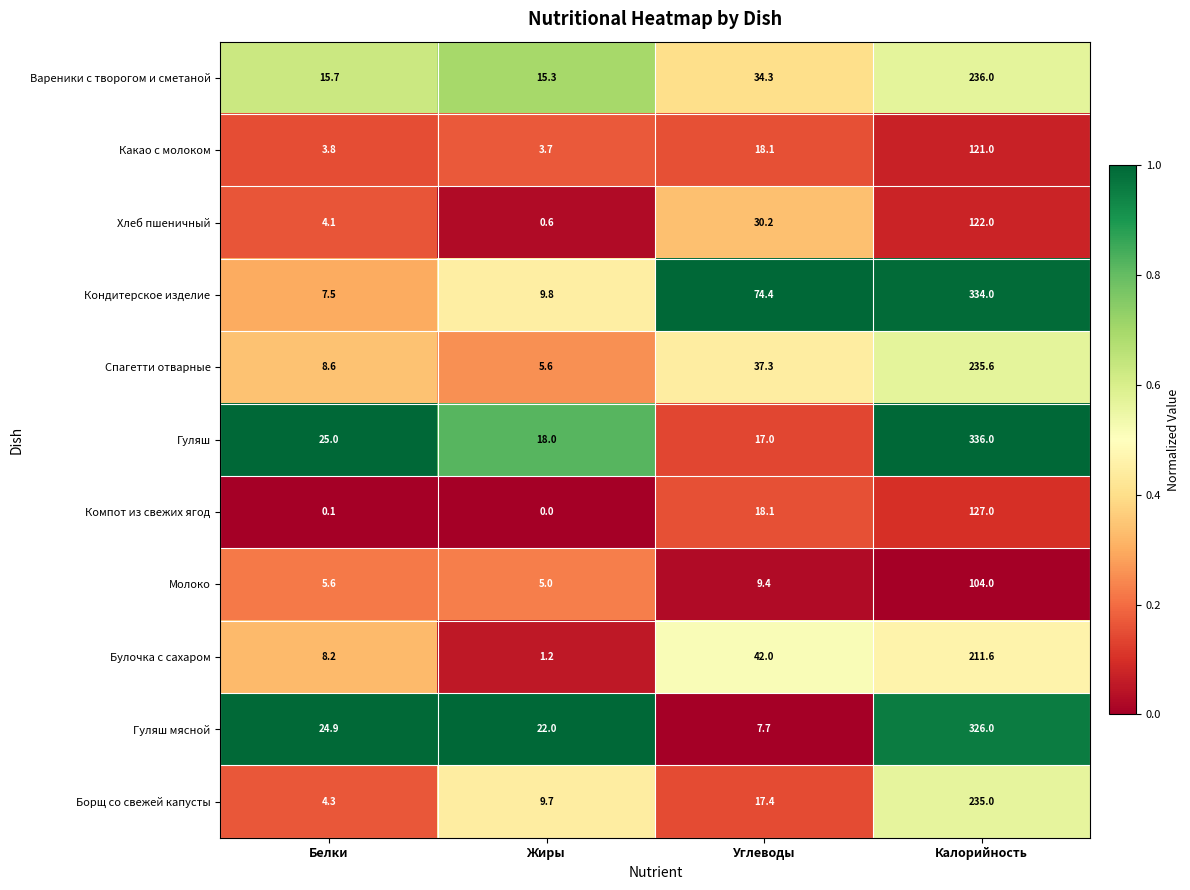

How many categories are shown in the chart?

4